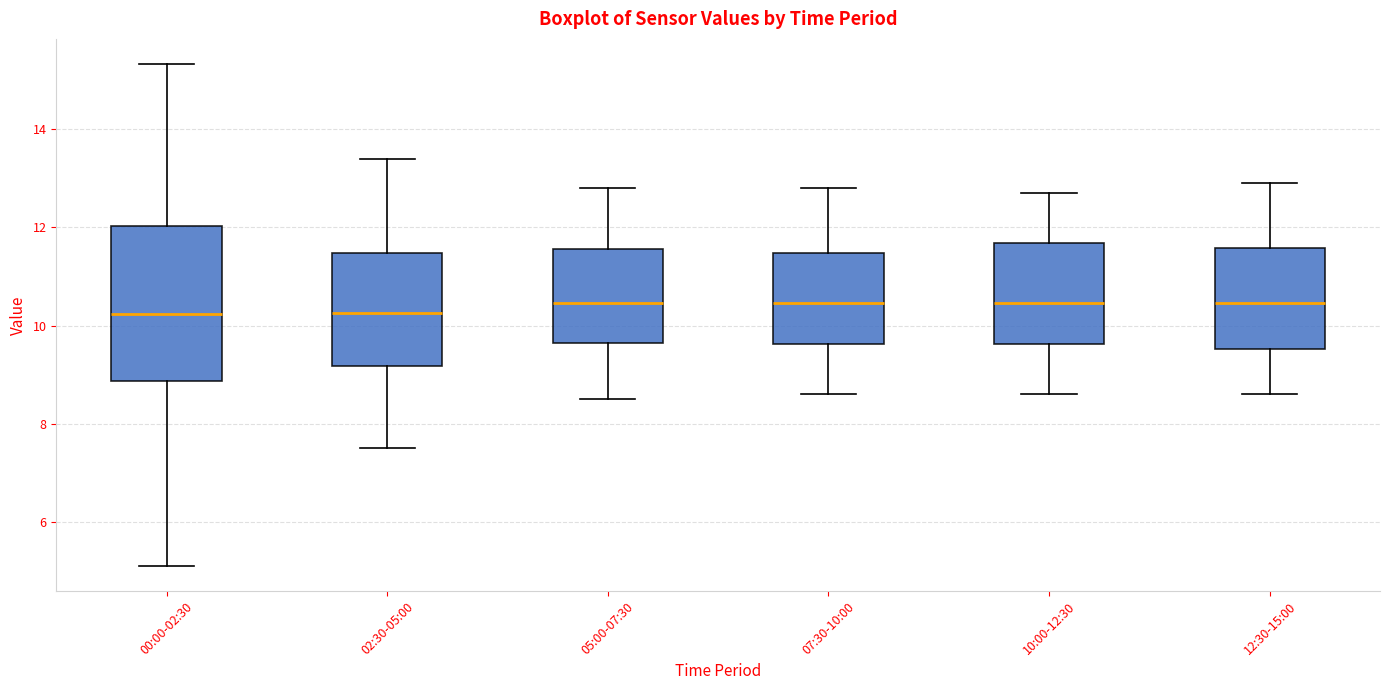

Reading left to right, read every box against the y-axis: the position of its median line, the range the box covers, and the ends of its whiskers. The values are not printed on the chart, so give them approximately, as read against the axis.

00:00-02:30: median 10.2, box 8.8 to 12.0, whiskers 5.2 to 15.4
02:30-05:00: median 10.2, box 9.2 to 11.4, whiskers 7.6 to 13.4
05:00-07:30: median 10.4, box 9.6 to 11.6, whiskers 8.6 to 12.8
07:30-10:00: median 10.4, box 9.6 to 11.4, whiskers 8.6 to 12.8
10:00-12:30: median 10.4, box 9.6 to 11.6, whiskers 8.6 to 12.8
12:30-15:00: median 10.4, box 9.6 to 11.6, whiskers 8.6 to 13.0